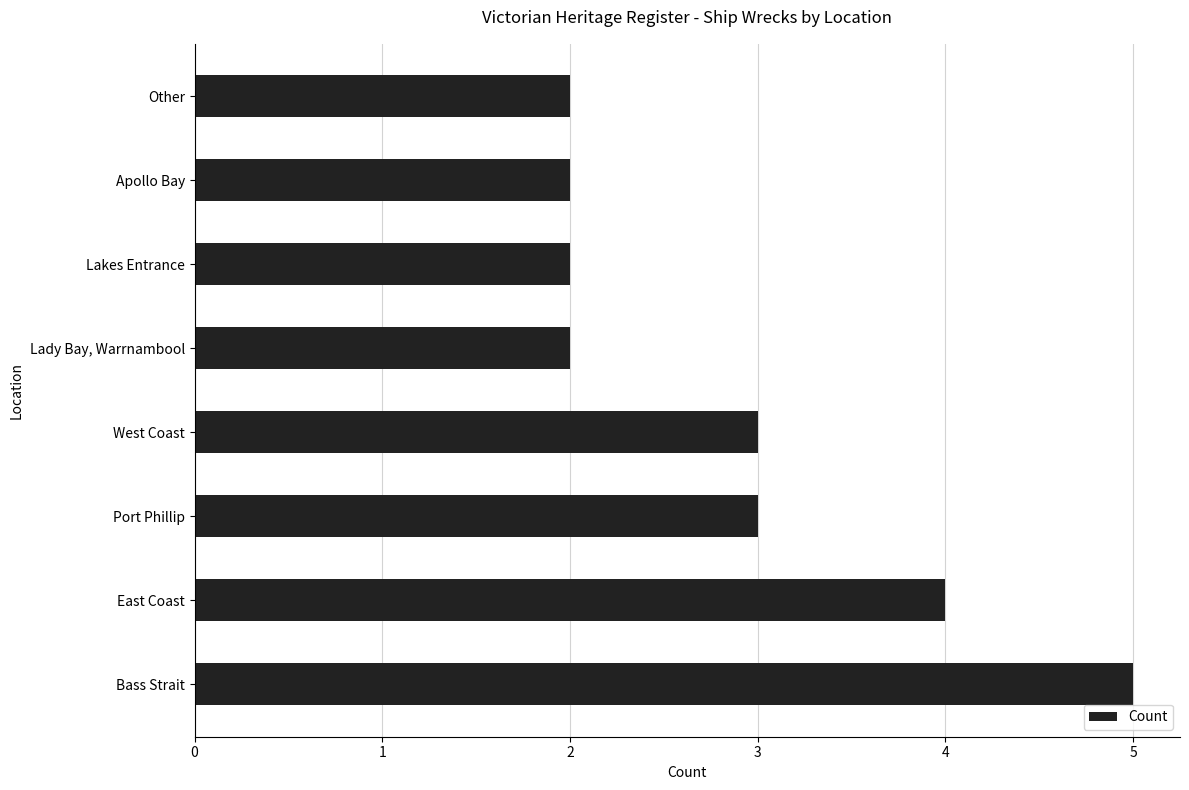

True or false: the data shows 7 at Bass Strait.

False